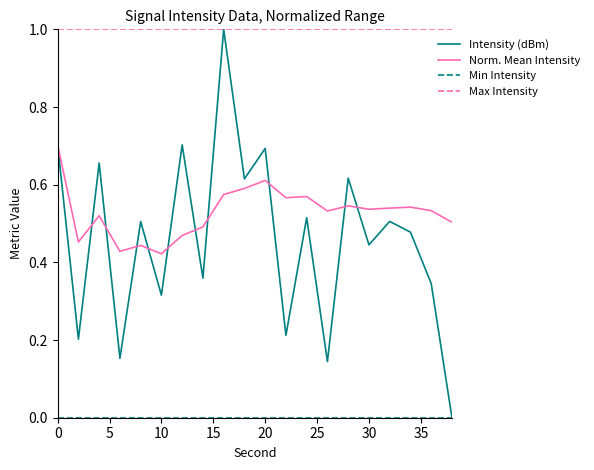

Which series has the largest total across all categories?

Max Intensity